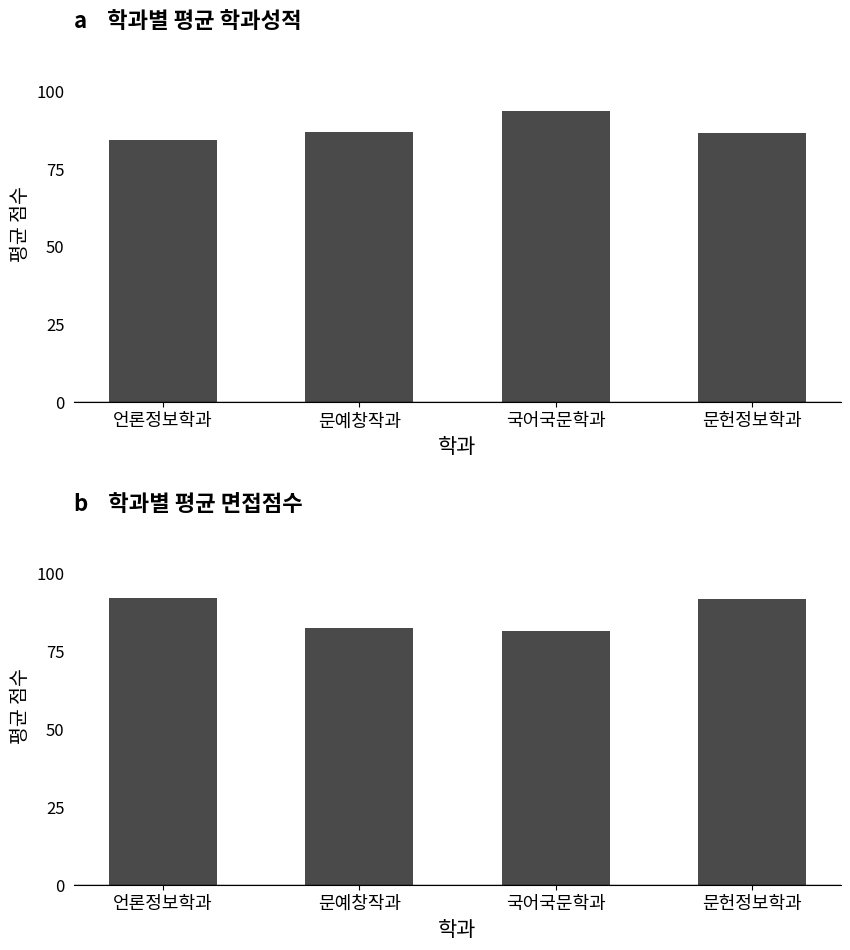

What are all the series names shown in the legend?

학과성적, 면접